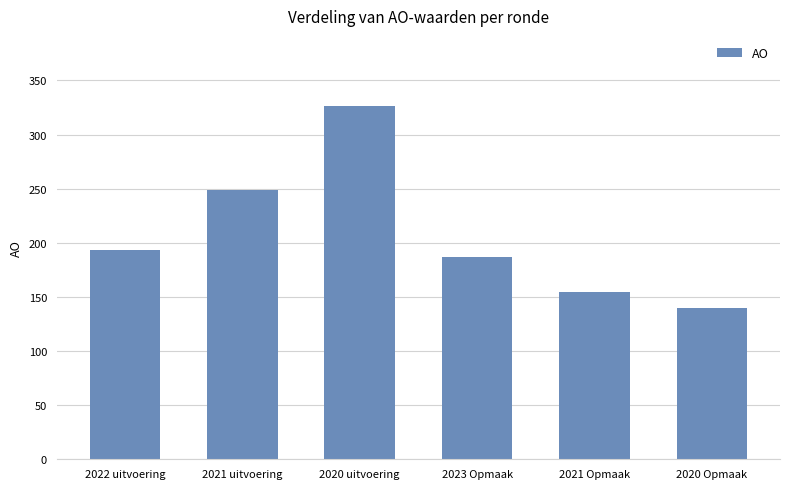

What is the change in value from 2021 uitvoering to 2021 Opmaak?

-94